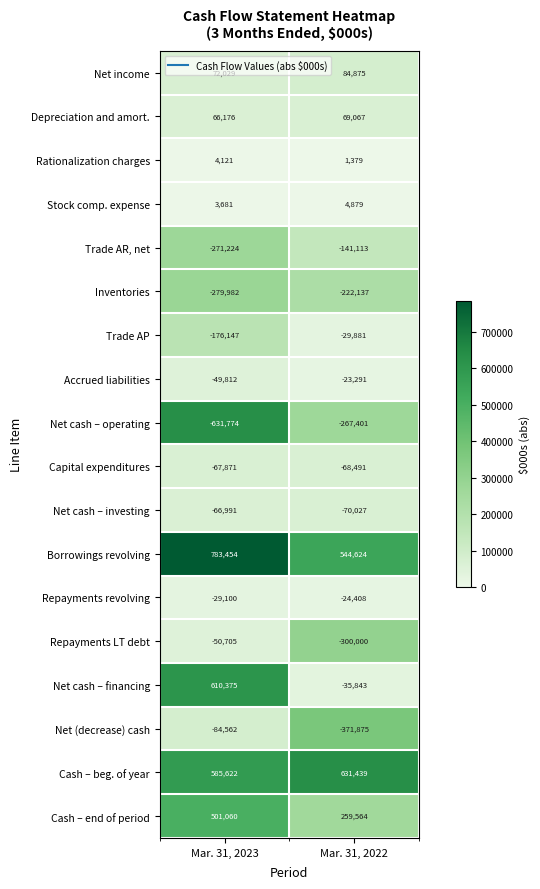

What is the total value across all series at Mar. 31, 2023?

918350